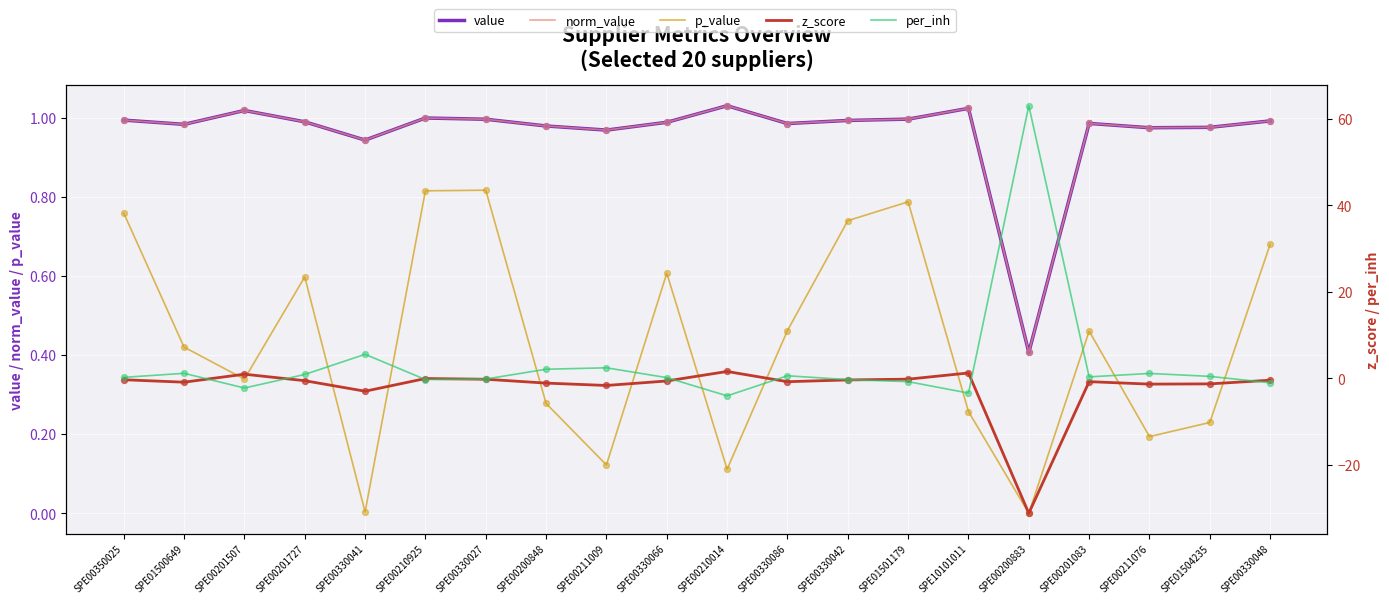

What is the total value across all series at SPE00210925?

2.5